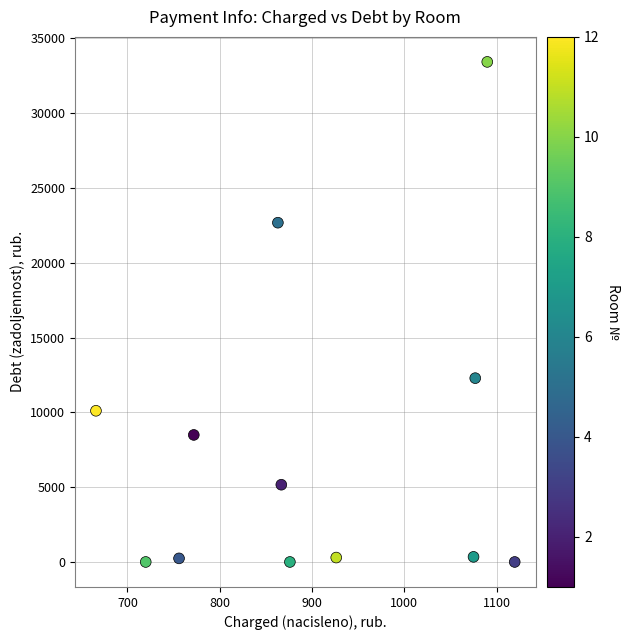

What is the average X value?

900.6